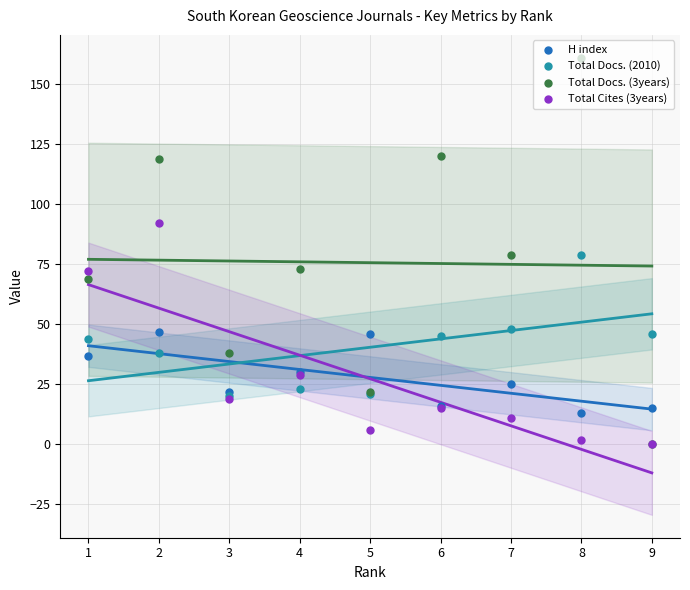

Is the value of Total Cites (3years) at 7 greater than the value of Total Docs. (2010) at 8?

No